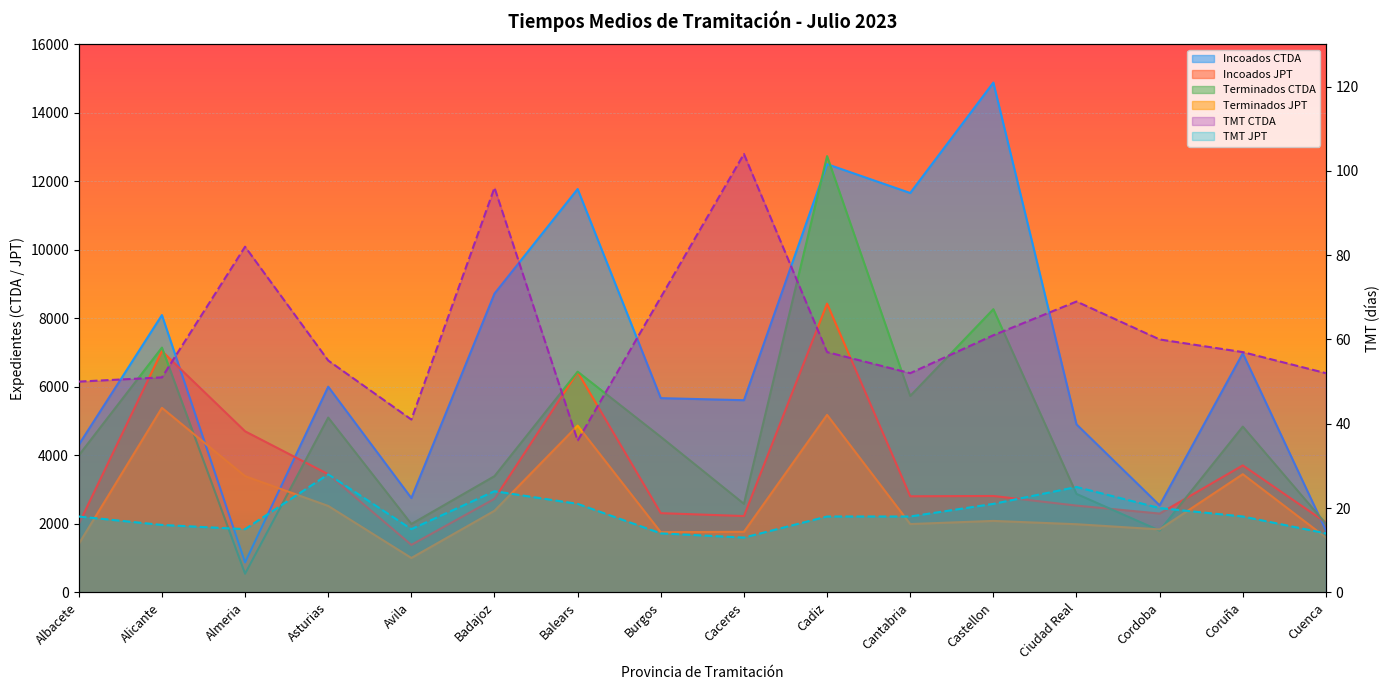

Which has a higher value, Caceres or Almeria?

Caceres